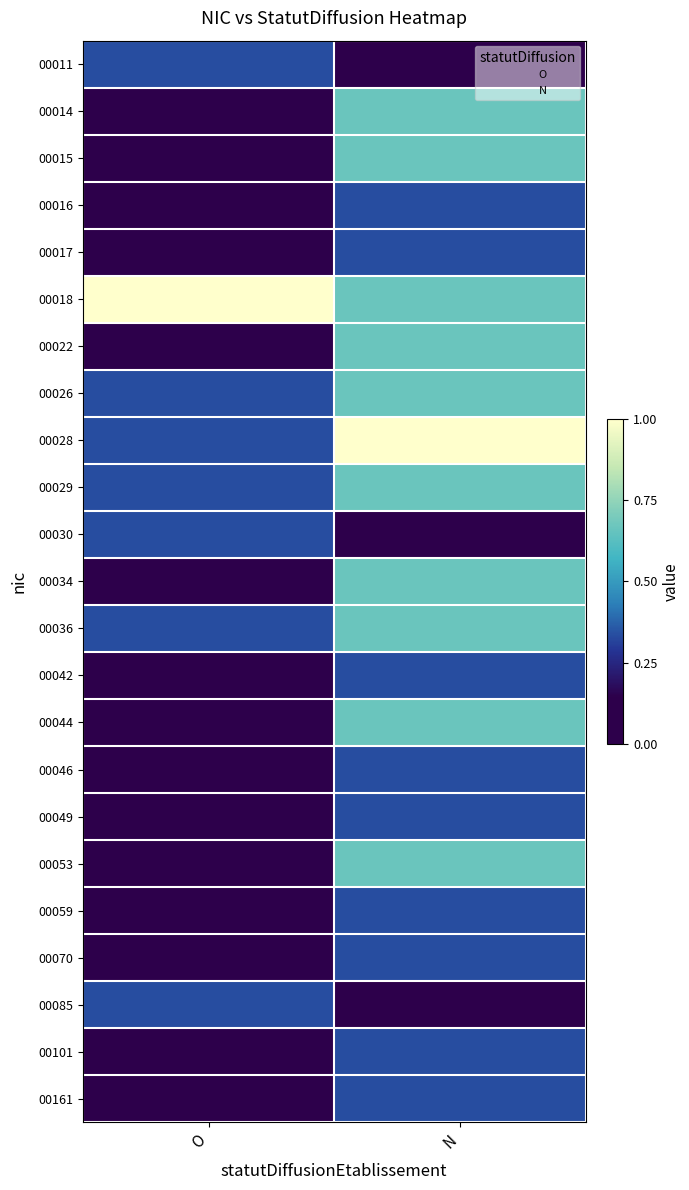

Reading left to right, extract all data points from this chart.

00011: O=0.3	N=0.0
00014: O=0.0	N=0.7
00015: O=0.0	N=0.7
00016: O=0.0	N=0.3
00017: O=0.0	N=0.3
00018: O=1.0	N=0.7
00022: O=0.0	N=0.7
00026: O=0.3	N=0.7
00028: O=0.3	N=1.0
00029: O=0.3	N=0.7
00030: O=0.3	N=0.0
00034: O=0.0	N=0.7
00036: O=0.3	N=0.7
00042: O=0.0	N=0.3
00044: O=0.0	N=0.7
00046: O=0.0	N=0.3
00049: O=0.0	N=0.3
00053: O=0.0	N=0.7
00059: O=0.0	N=0.3
00070: O=0.0	N=0.3
00085: O=0.3	N=0.0
00101: O=0.0	N=0.3
00161: O=0.0	N=0.3